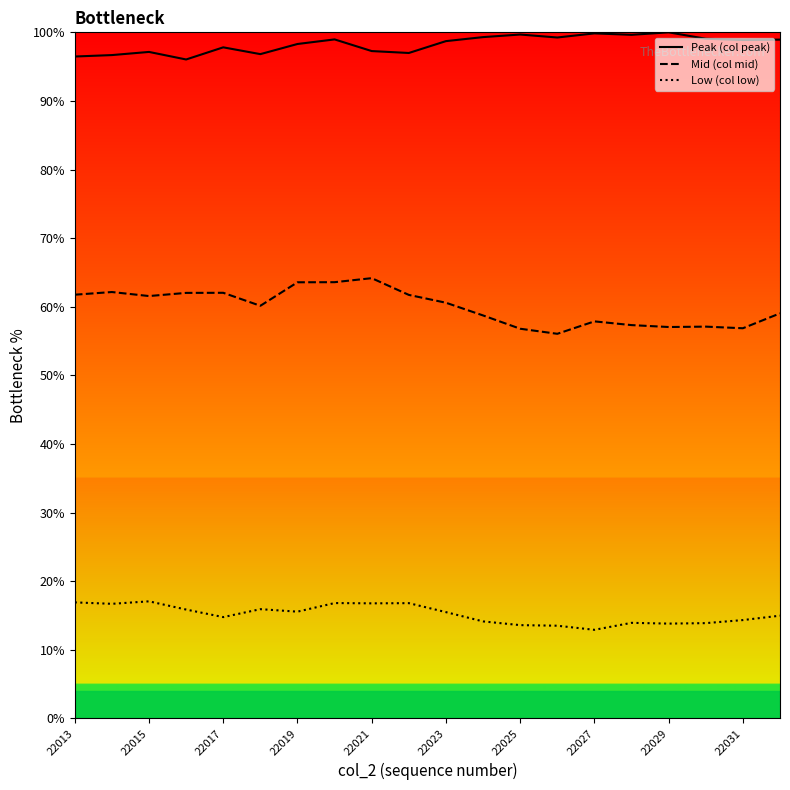

Which series has the largest range (max minus min)?

Mid (col mid)